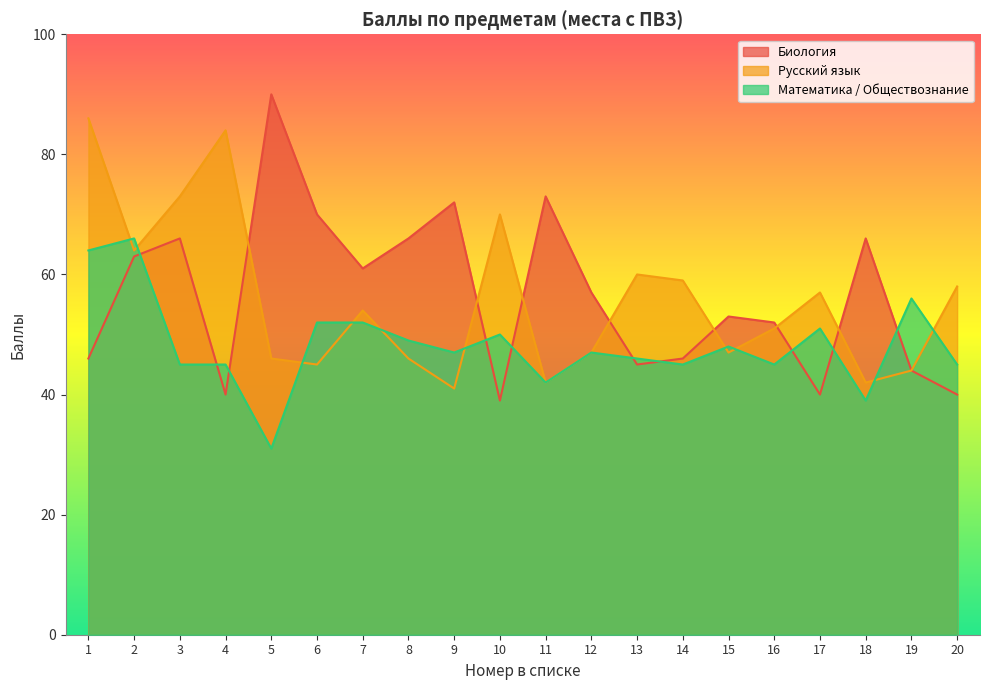

At which category is the sum across all series the highest?

1